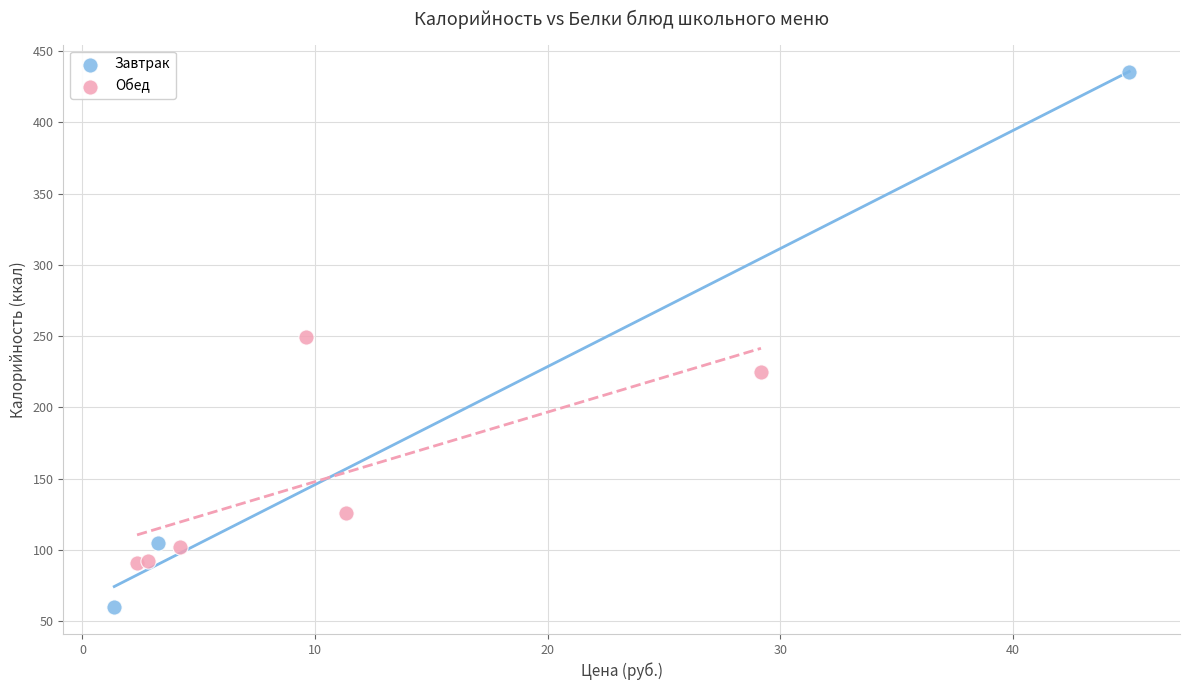

Which series contains the highest Y value?

Завтрак